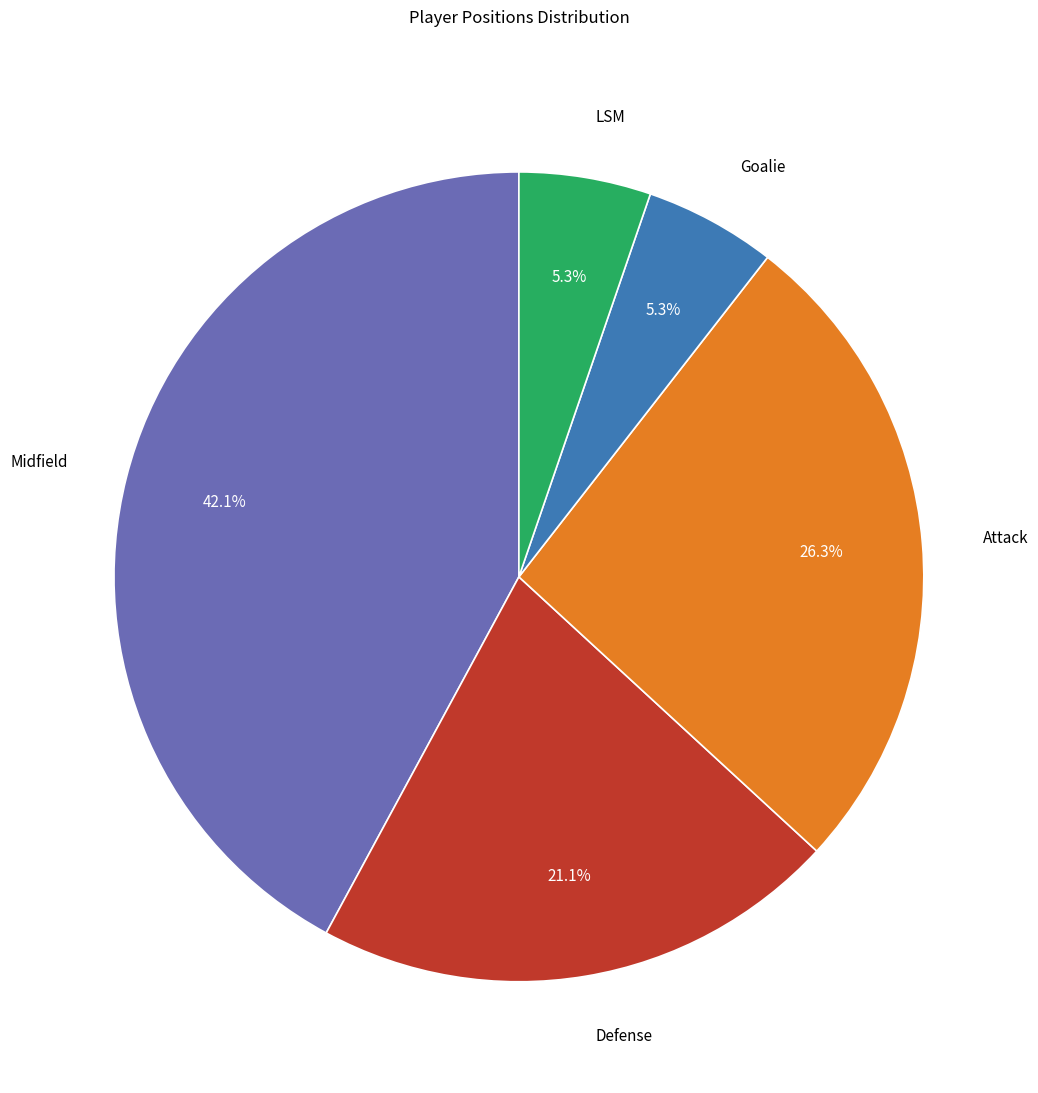

Between Defense and Attack, which is larger?

Attack